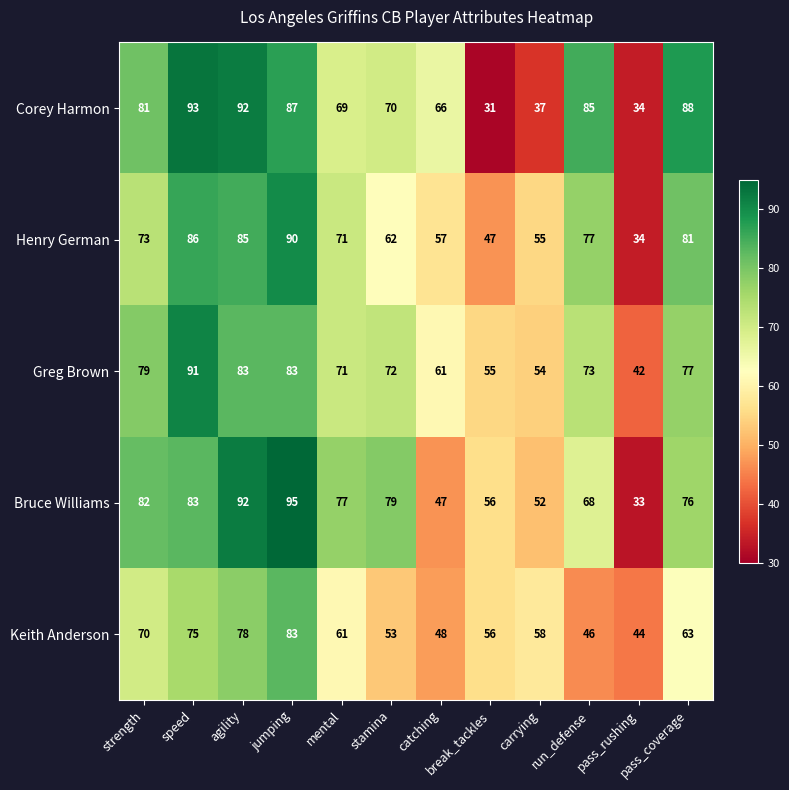

What is the spread (max minus min) of values at pass_rushing?

11